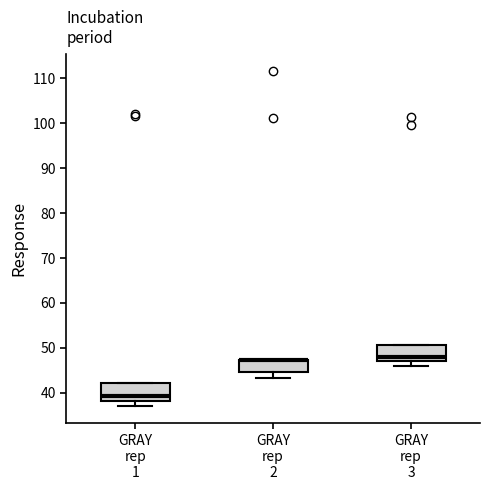

Reading left to right, transcribe this box plot: for each box, give where its median line is, the range the box spans, and where its two whiskers end, as read against the y-axis. The values are not printed on the chart, so give them approximately, as read against the axis.

GRAY rep 1: median 39, box 38 to 42, whiskers 37 to 42
GRAY rep 2: median 47 (drawn on the box's upper edge), box 45 to 47, whiskers 43 to 47
GRAY rep 3: median 48, box 47 to 51, whiskers 46 to 51